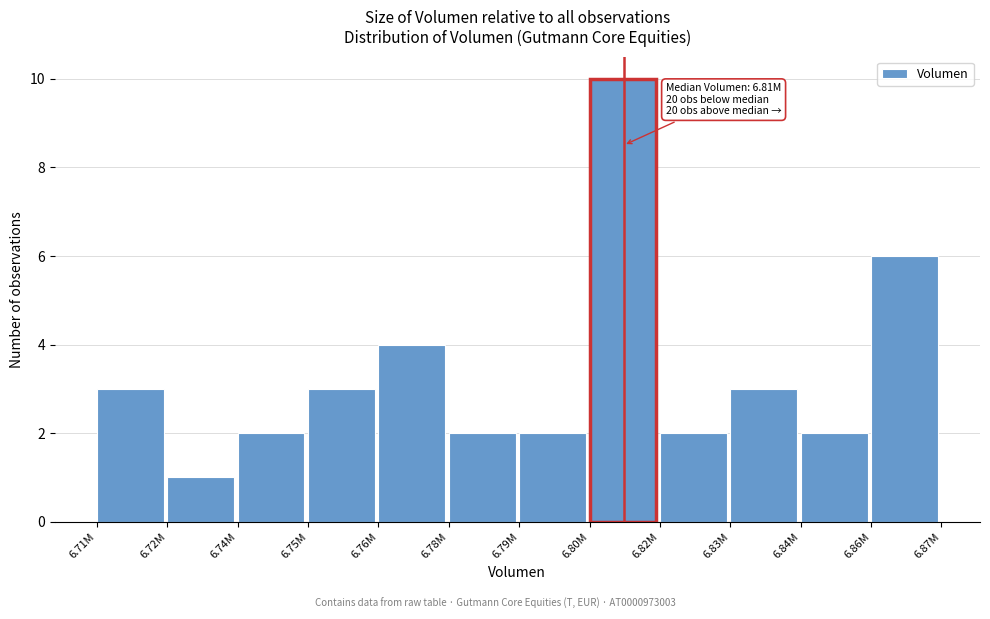

Reading left to right, list all the values displayed in this chart.

3	1	2	3	4	2	2	10	2	3	2	6